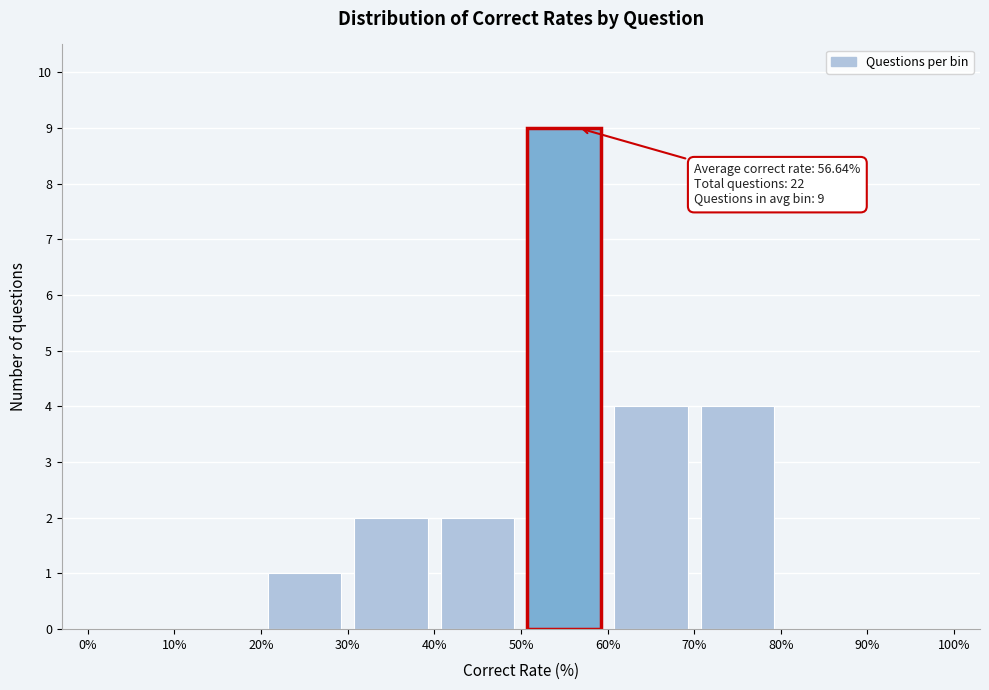

Over which range of the x-axis is the bar tallest?

50% to 60%